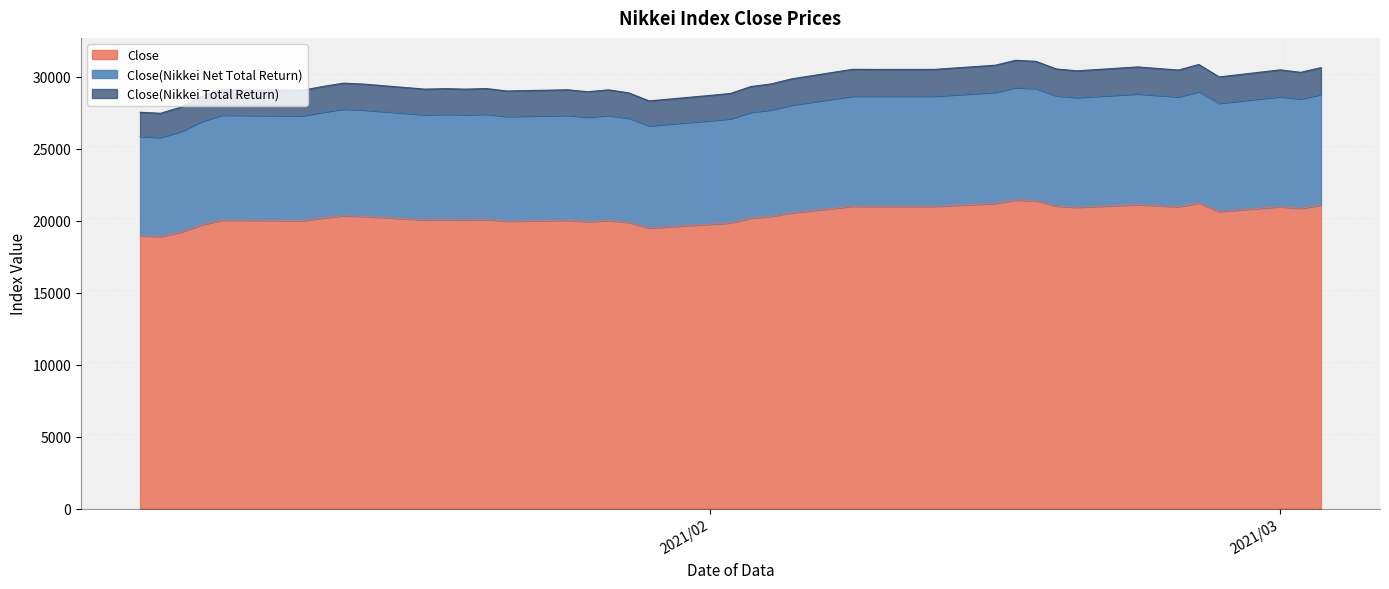

Between 2021/01/25 and 2021/03/02, which series saw the biggest shift?

Close(Nikkei Total Return)